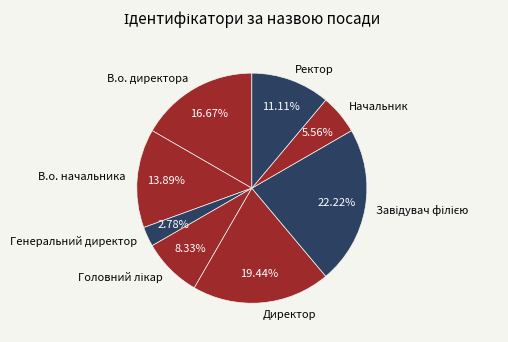

To the nearest percent, what portion does Начальник represent?

6%